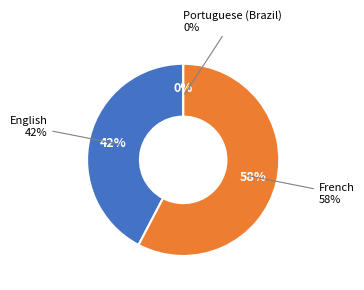

Which slice is the smallest?

Portuguese (Brazil)